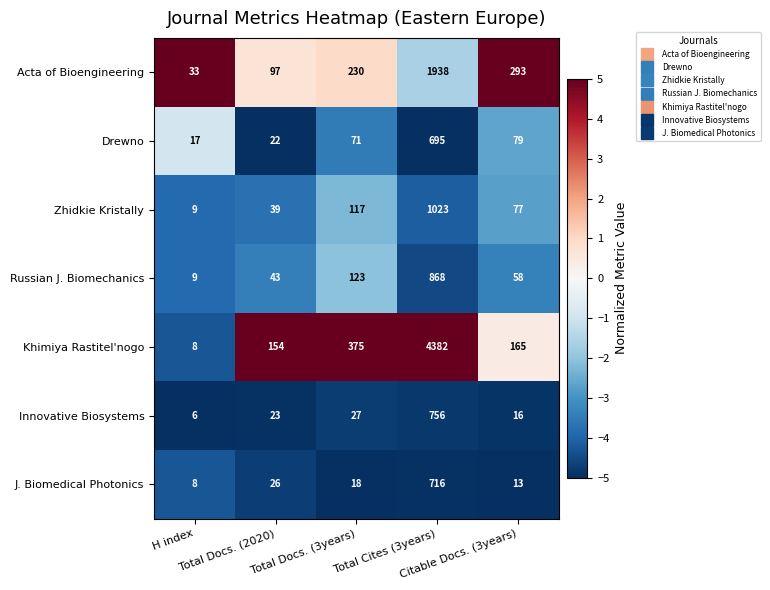

Which series has the largest range (max minus min)?

Khimiya Rastitel'nogo